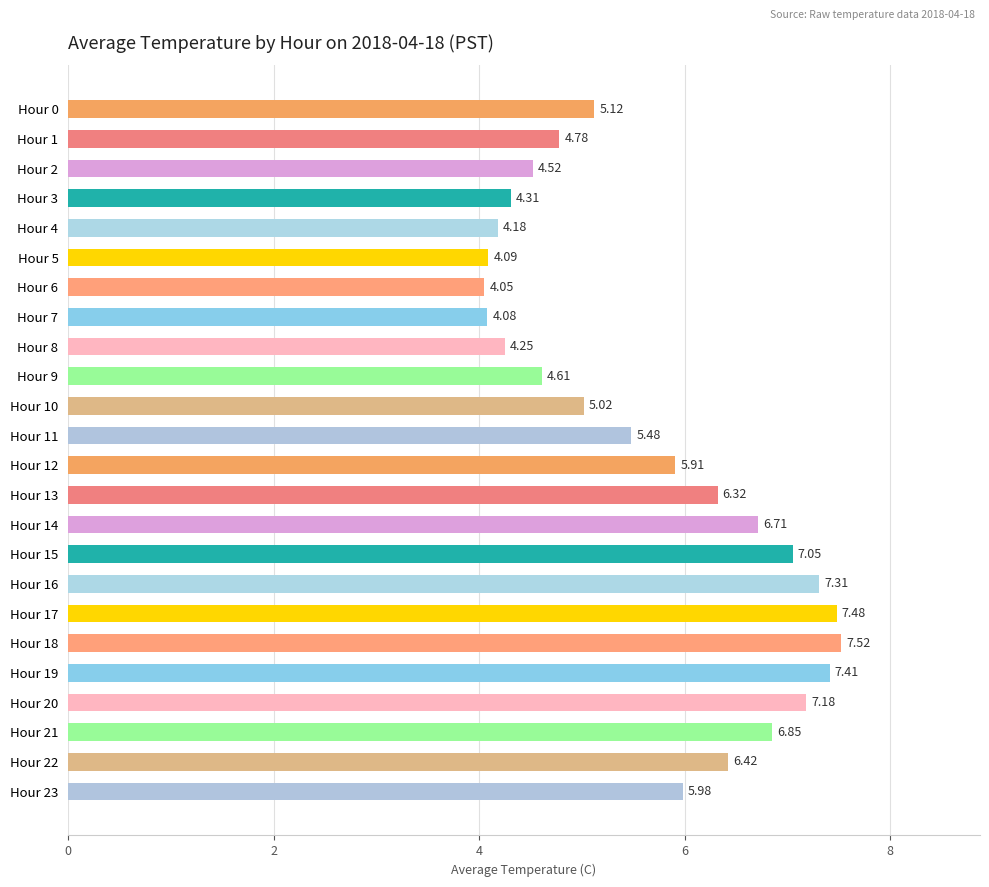

How many data points does each series have?

24